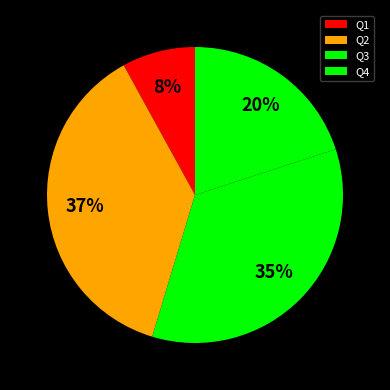

To the nearest percent, what is the difference between the Q4 and Q3 slice percentages?

15%